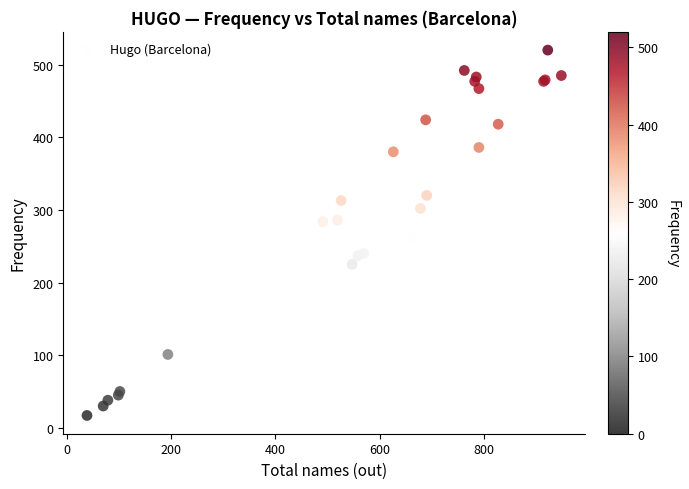

What Y value in the scatter plot is closest to 268?

261